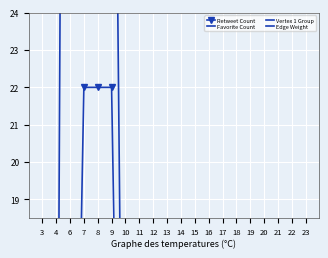

At which category is the sum across all series the highest?

6